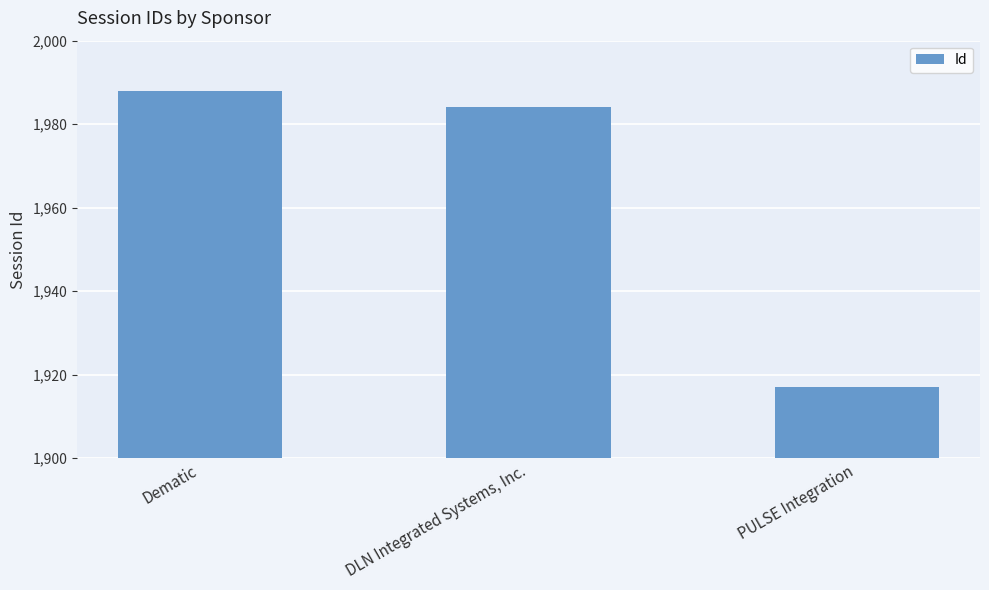

What is the minimum value shown in the chart?

1917